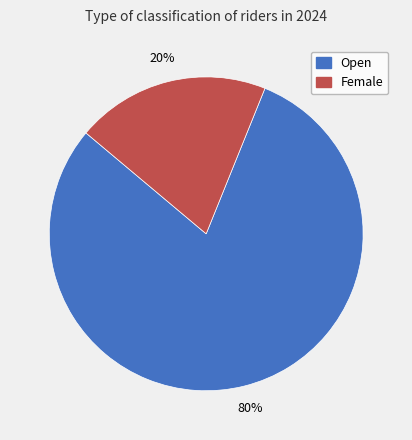

Do Female and Open together represent more than half of the pie?

Yes